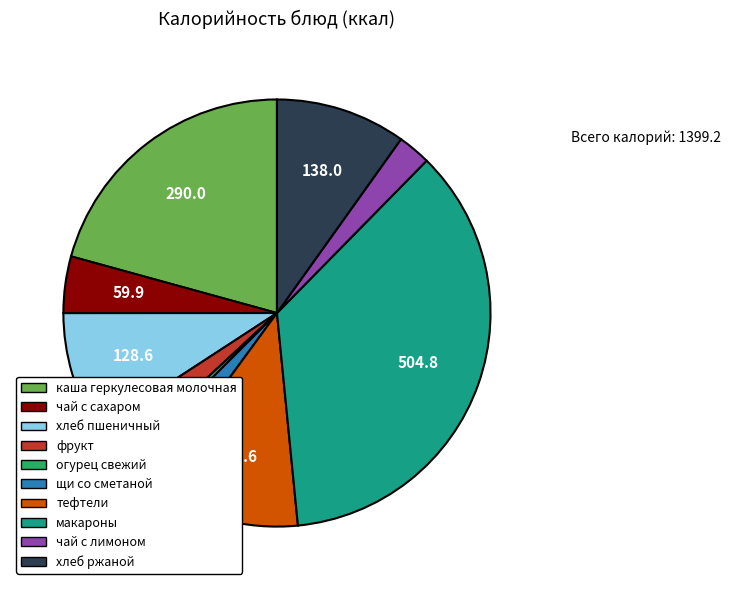

Do тефтели and чай с сахаром together represent more than half of the pie?

No